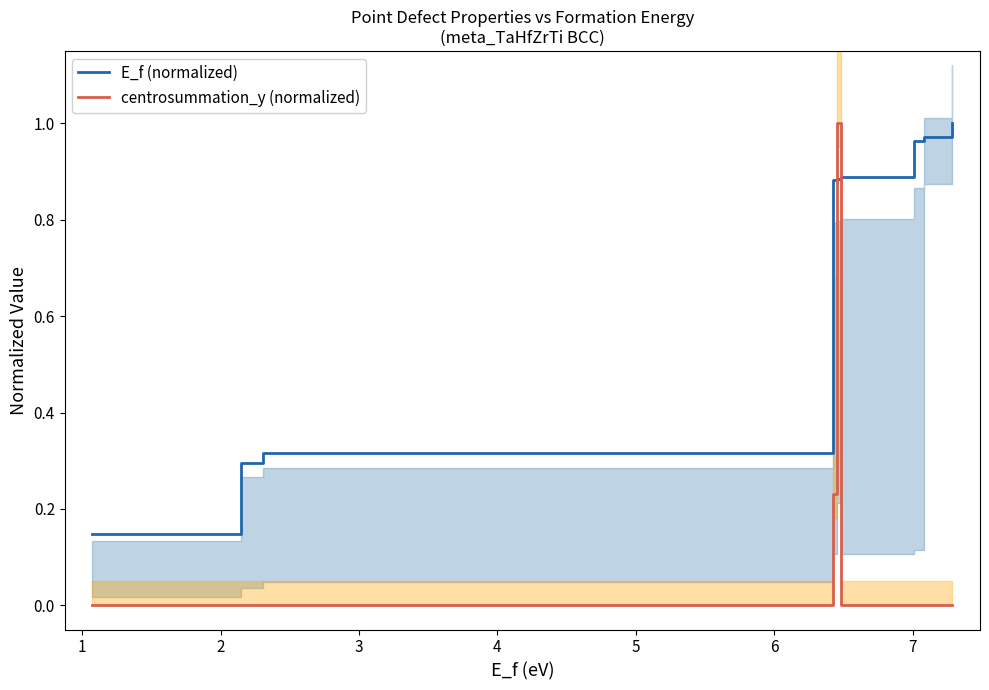

How many times do E_f (normalized) and centrosummation_y (normalized) cross each other?

2